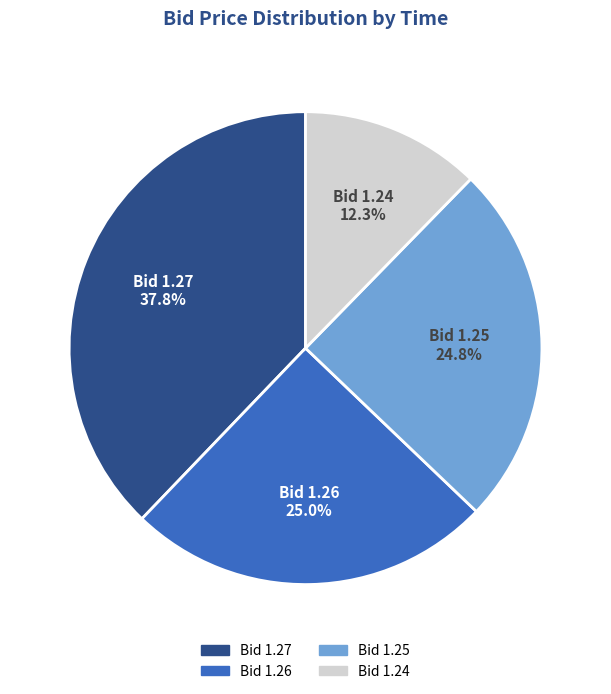

Does any single category account for the majority?

No